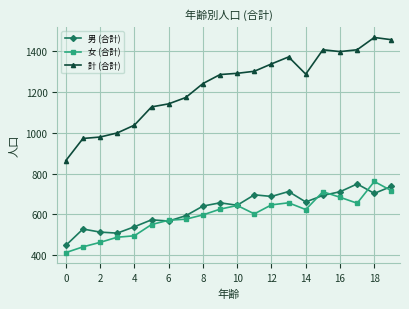

Which series has the largest range (max minus min)?

計 (合計)